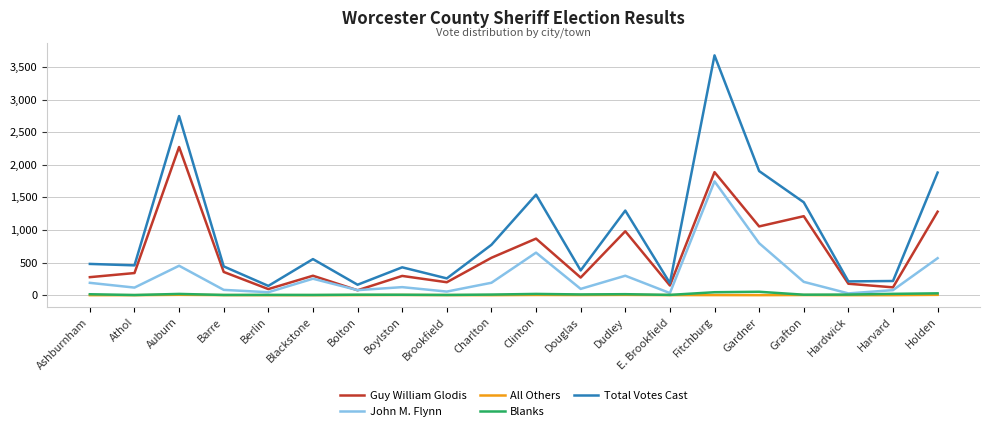

True or false: Guy William Glodis has a value of 1720 at Dudley.

False